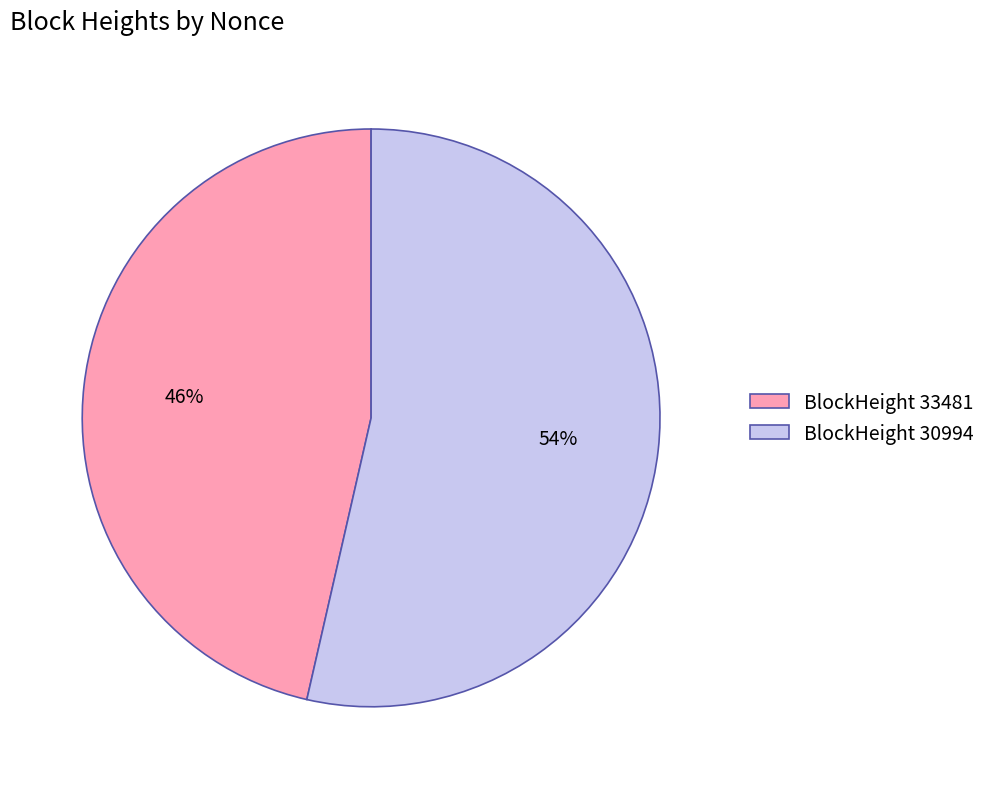

What is the largest slice in the pie chart?

BlockHeight 30994